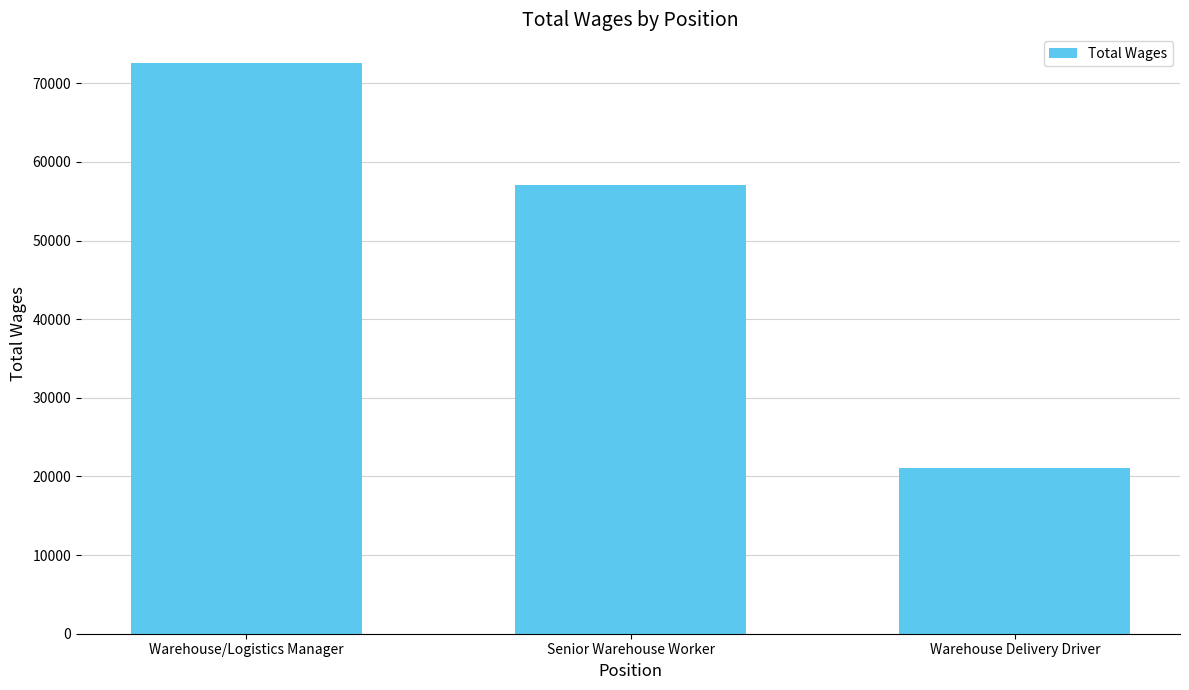

What is the minimum value shown in the chart?

21081